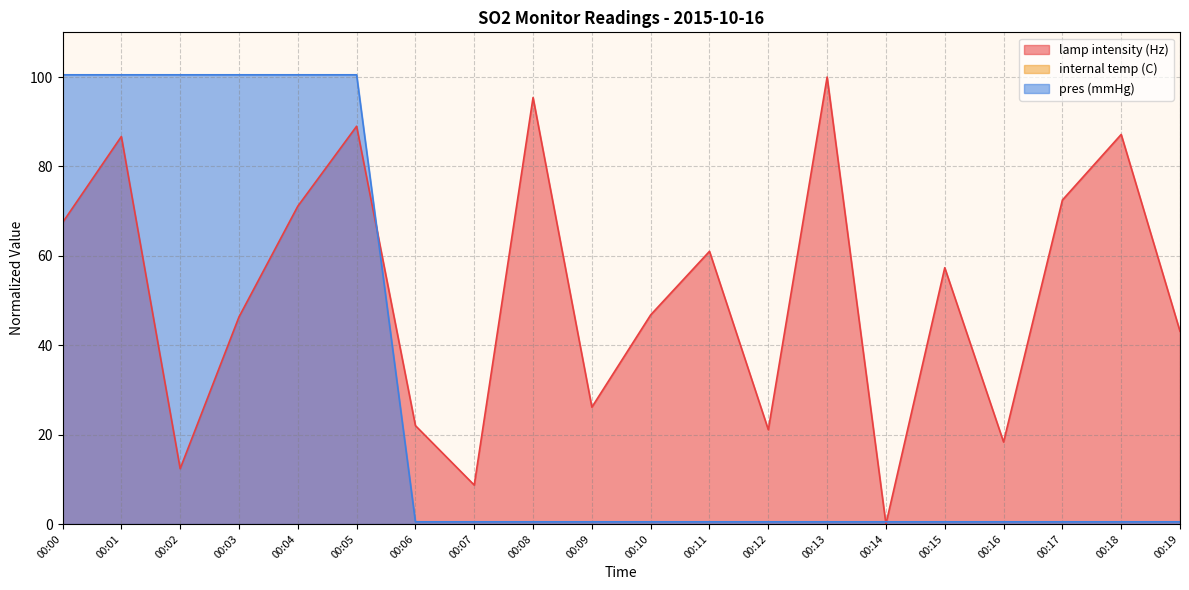

The value of pres (mmHg) at 00:15 is 0.9. True or false?

False